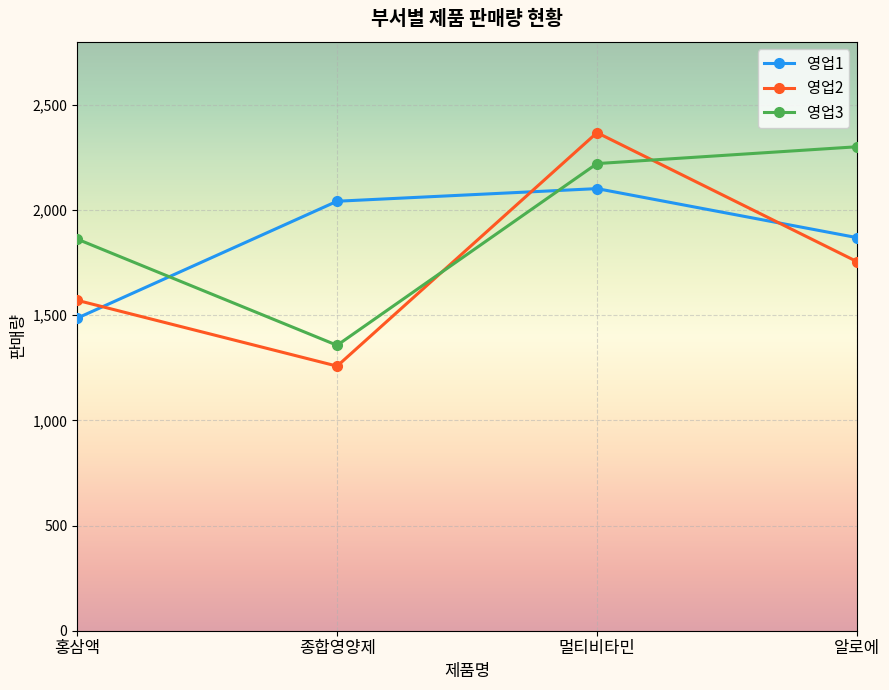

Reading right to left, what are all the values shown in this chart?

영업1: 알로에=1869	멀티비타민=2102	종합영양제=2042	홍삼액=1486
영업2: 알로에=1755	멀티비타민=2368	종합영양제=1258	홍삼액=1571
영업3: 알로에=2301	멀티비타민=2221	종합영양제=1357	홍삼액=1862